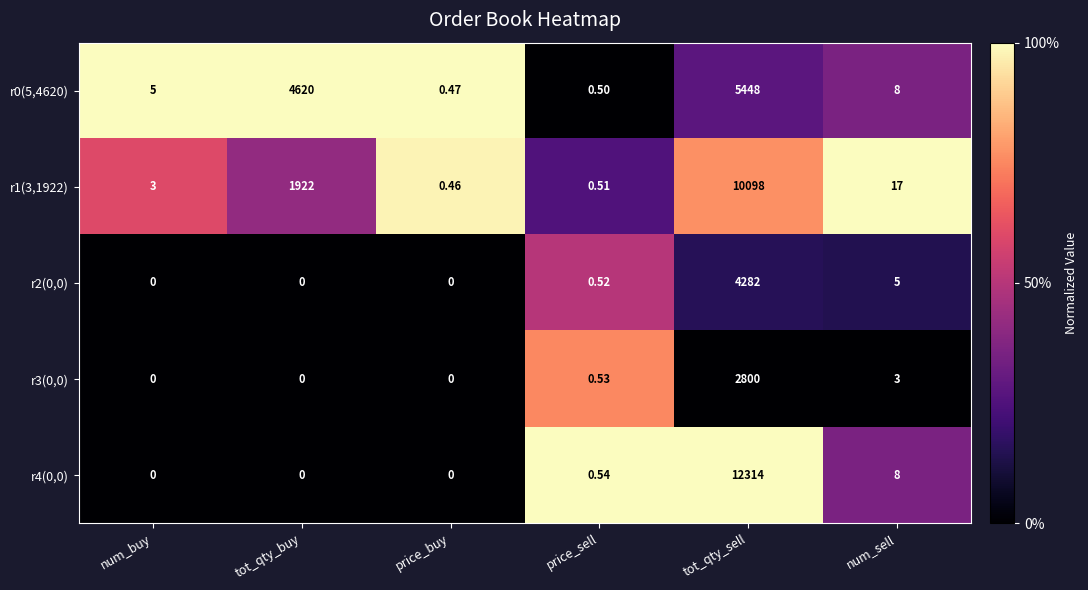

At which label is r0(5,4620) closest to 2724?

tot_qty_buy